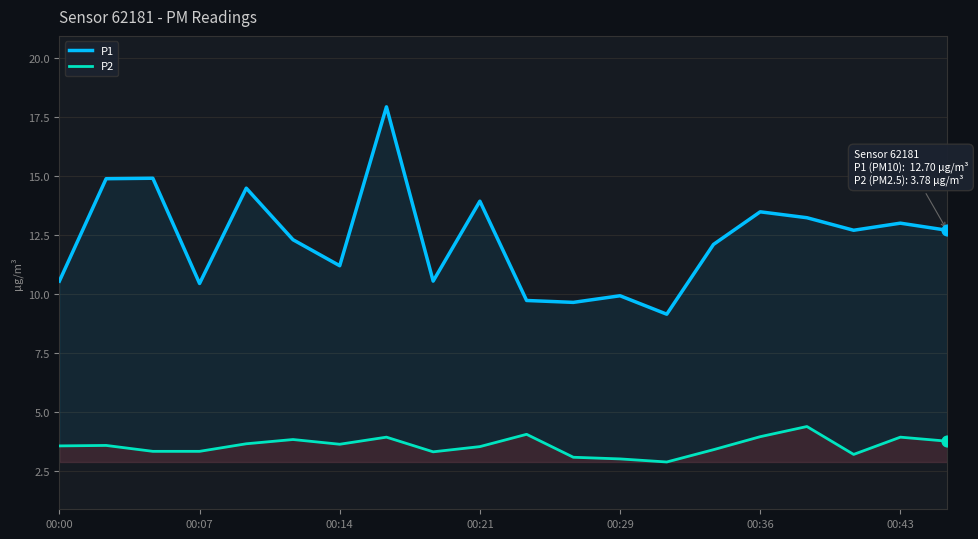

Which series contains the highest Y value?

P1